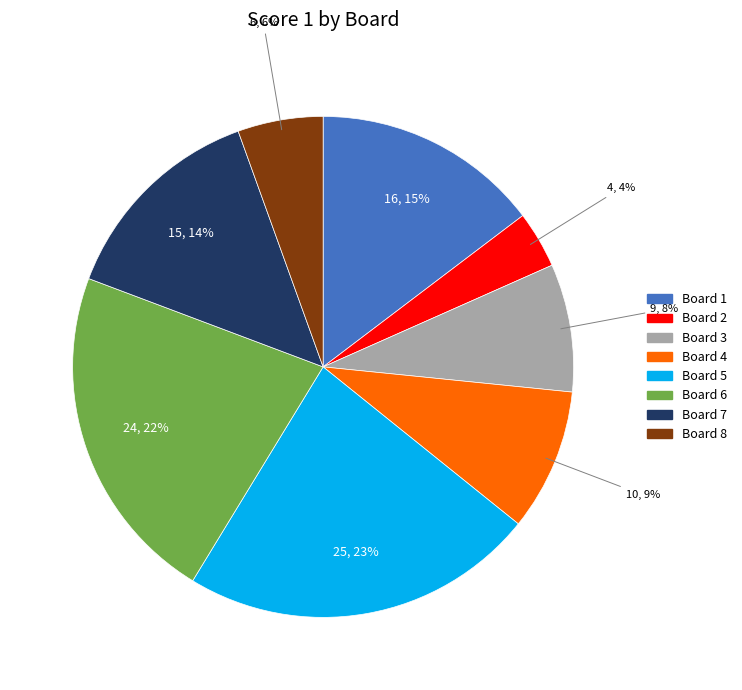

Is the sum of Board 1 and Board 8 greater than half?

No